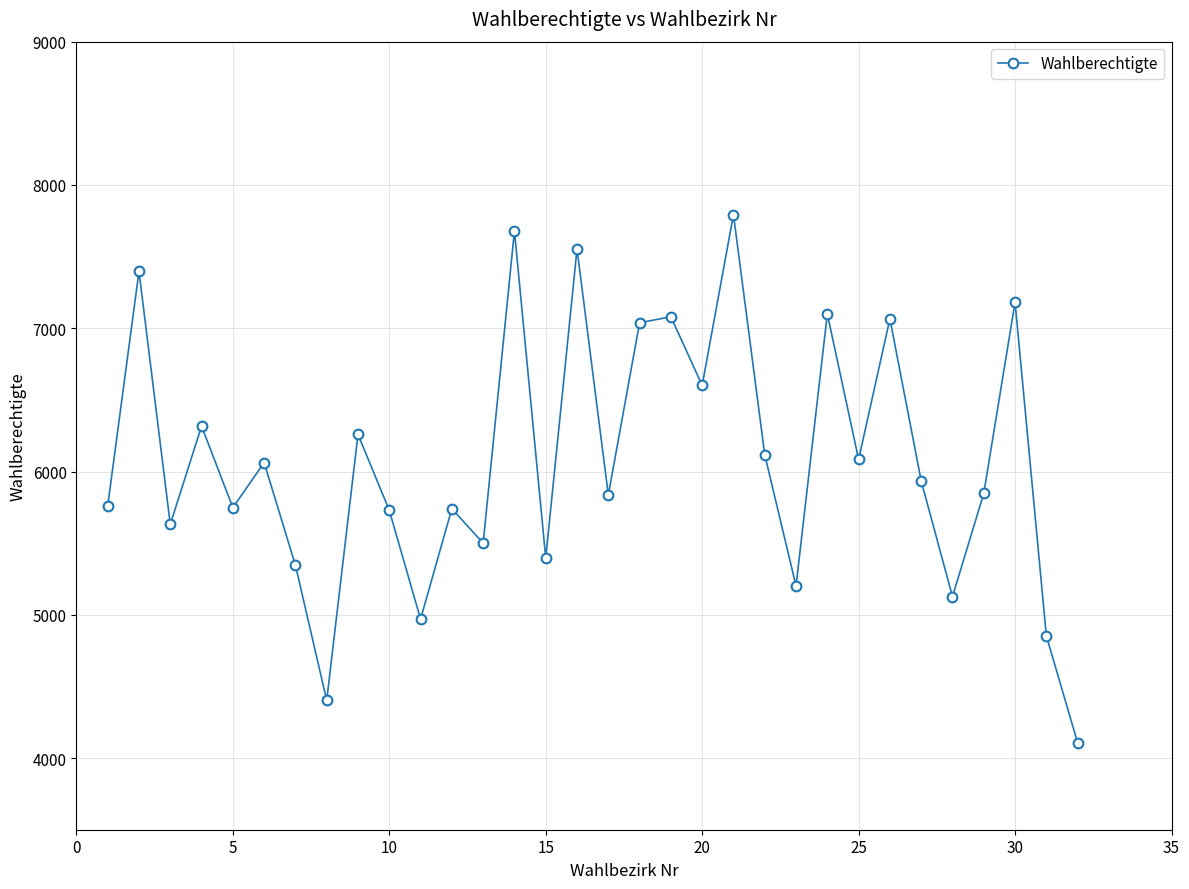

What is the smallest value displayed?

4107